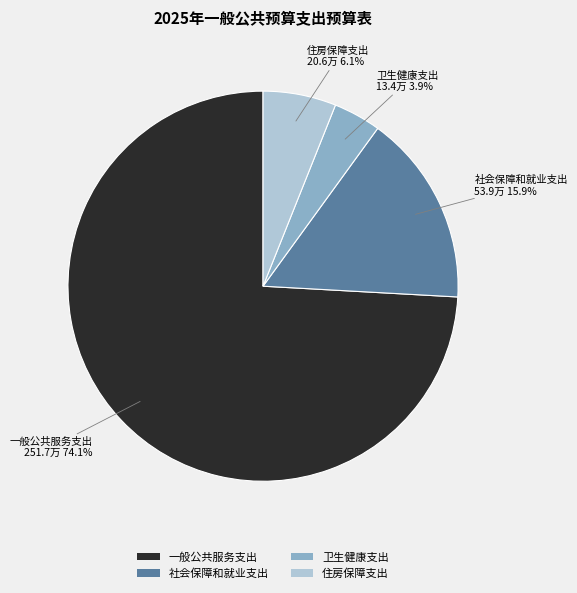

What percentage is NOT represented by 住房保障支出?

93.9%